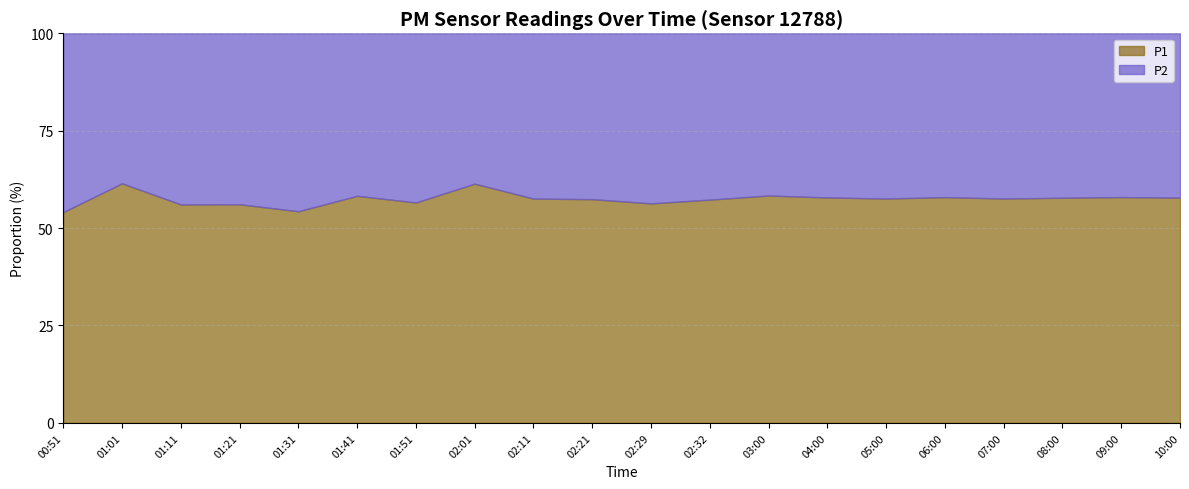

Reading left to right, list all the values displayed in this chart.

P1: 00:51=7.4	01:01=9.9	01:11=10.6	01:21=12.7	01:31=12.1	01:41=14.5	01:51=14.2	02:01=17.8	02:11=14.1	02:21=14.4	02:29=16.3	02:32=19.4	03:00=18.5	04:00=16.2	05:00=14.8	06:00=13.5	07:00=12.9	08:00=14.1	09:00=15.3	10:00=13.7
P2: 00:51=6.3	01:01=6.2	01:11=8.3	01:21=9.9	01:31=10.2	01:41=10.4	01:51=10.9	02:01=11.2	02:11=10.4	02:21=10.7	02:29=12.6	02:32=14.4	03:00=13.2	04:00=11.8	05:00=10.9	06:00=9.8	07:00=9.5	08:00=10.3	09:00=11.1	10:00=10.0